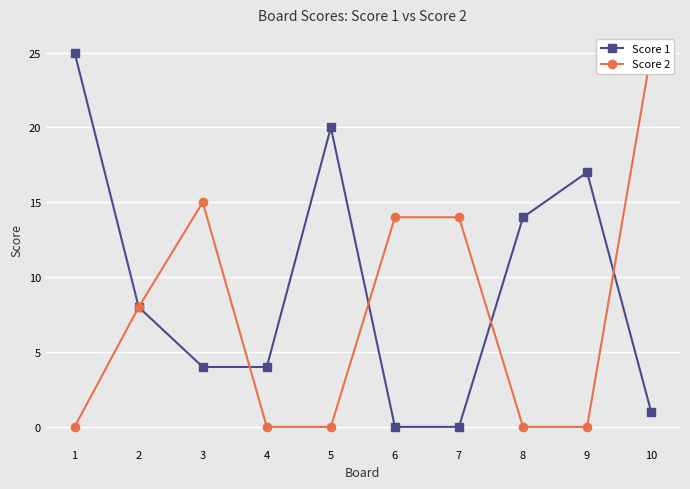

What are all the series names shown in the legend?

Score 1, Score 2